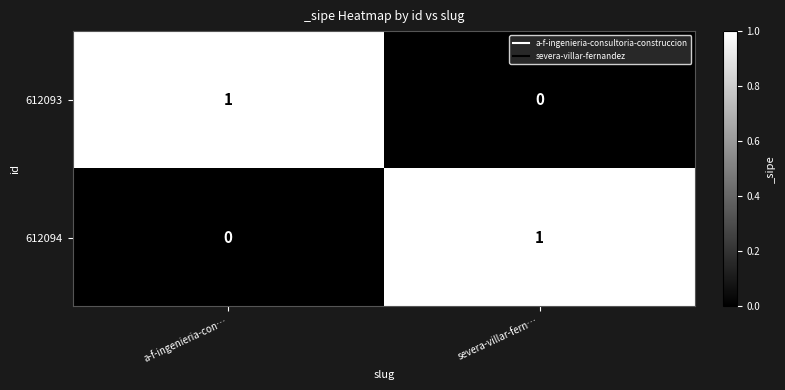

Count the number of categories in the chart.

2